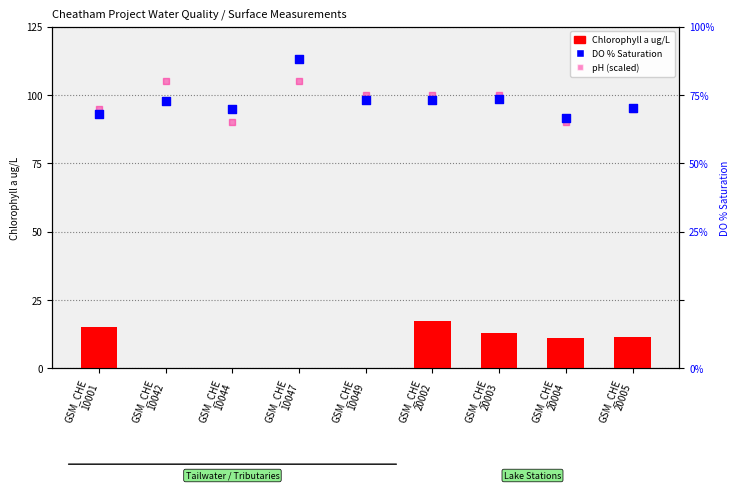

Is the value of Chlorophyll a ug/L at GSM_CHE
10044 greater than the value of DO % Saturation at GSM_CHE
10044?

No